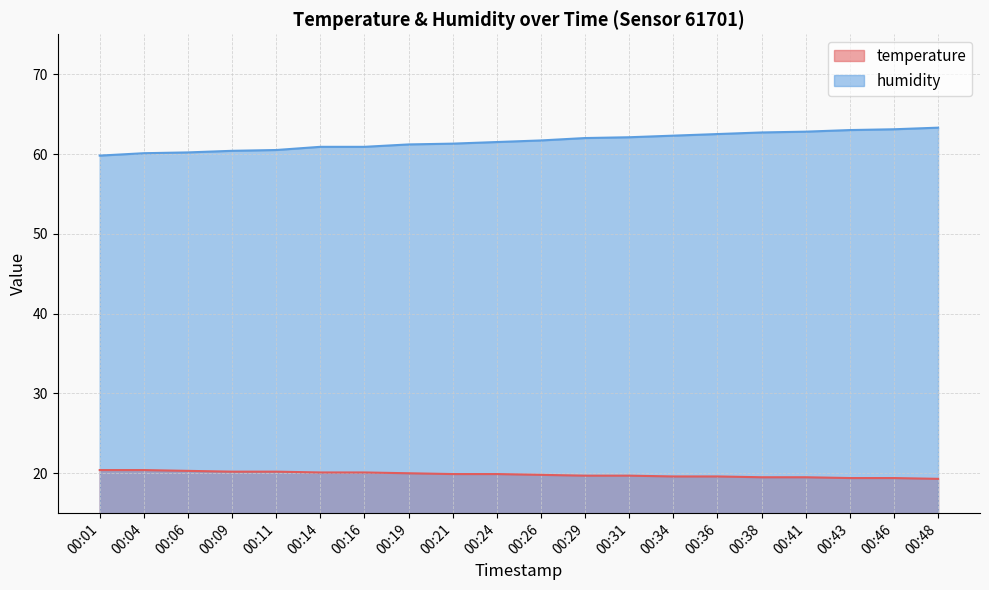

What is the greatest value displayed?

63.3